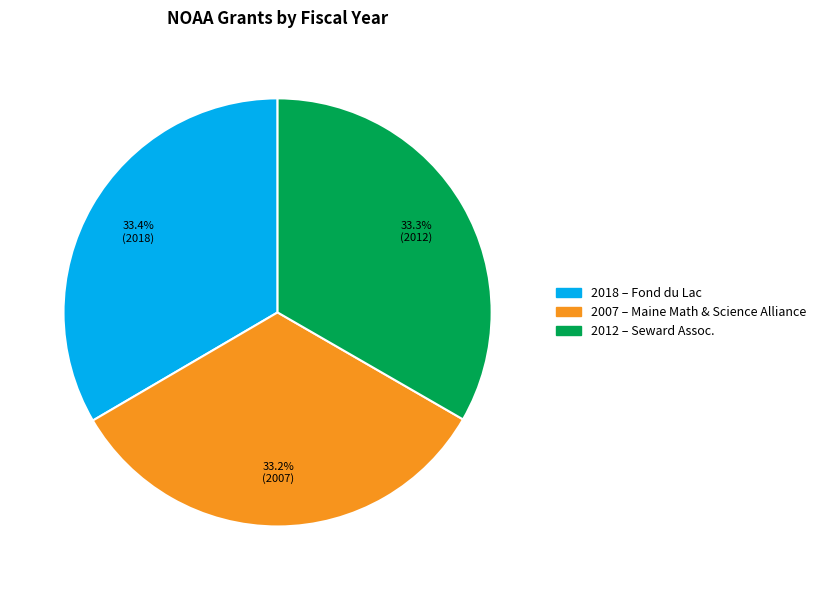

Is there a majority slice in this chart?

No